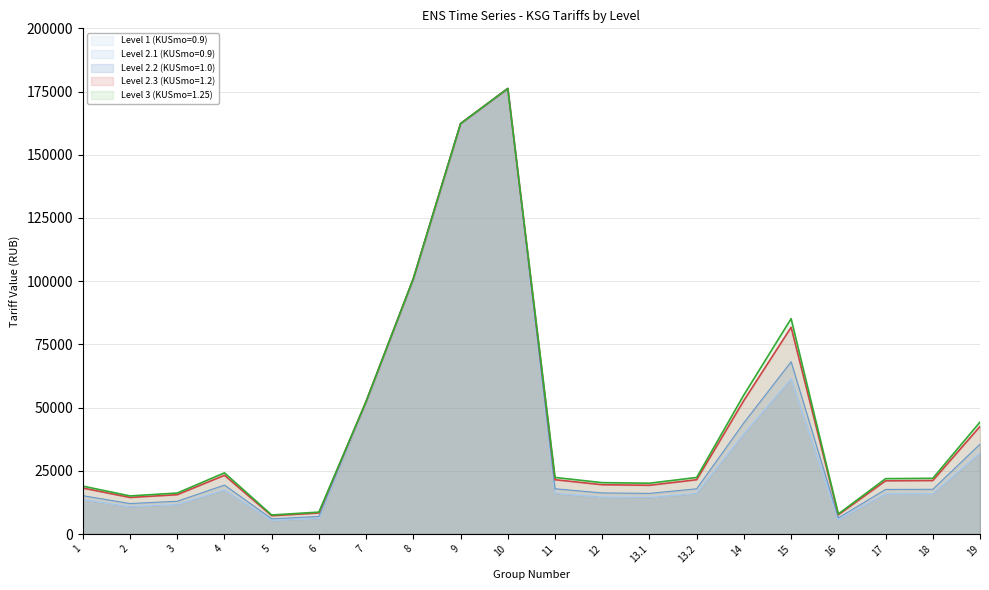

Reading left to right, list all the values displayed in this chart.

Level 1 (KUSmo=0.9): 1=13647.4	2=10852.1	3=11674.3	4=17429.2	5=5426.1	6=6248.2	7=52477.6	8=101056.6	9=162335.9	10=176219.7	11=16113.8	12=14633.9	13.1=14469.5	13.2=16113.8	14=39626.7	15=61330.9	16=5751.2	17=15934.4	18=15942.3	19=32048.5
Level 2.1 (KUSmo=0.9): 1=13647.4	2=10852.1	3=11674.3	4=17429.2	5=5426.1	6=6248.2	7=52477.6	8=101056.6	9=162335.9	10=176219.7	11=16113.8	12=14633.9	13.1=14469.5	13.2=16113.8	14=39626.7	15=61330.9	16=5751.2	17=15934.4	18=15942.3	19=32048.5
Level 2.2 (KUSmo=1.0): 1=15163.7	2=12057.9	3=12971.4	4=19365.7	5=6029.0	6=6942.4	7=52477.6	8=101056.6	9=162335.9	10=176219.7	11=17904.2	12=16259.9	13.1=16077.2	13.2=17904.2	14=44029.7	15=68145.5	16=6374.2	17=17641.0	18=17683.8	19=35546.9
Level 2.3 (KUSmo=1.2): 1=18196.5	2=14469.5	3=15565.7	4=23238.9	5=7234.8	6=8330.9	7=52477.6	8=101056.6	9=162335.9	10=176219.7	11=21485.0	12=19511.9	13.1=19292.7	13.2=21485.0	14=52835.6	15=81774.6	16=7620.4	17=21054.1	18=21166.8	19=42543.8
Level 3 (KUSmo=1.25): 1=18954.7	2=15072.4	3=16214.2	4=24207.2	5=7536.2	6=8678.0	7=52477.6	8=101056.6	9=162335.9	10=176219.7	11=22380.2	12=20324.9	13.1=20096.5	13.2=22380.2	14=55037.1	15=85181.9	16=7931.9	17=21907.4	18=22037.6	19=44293.0